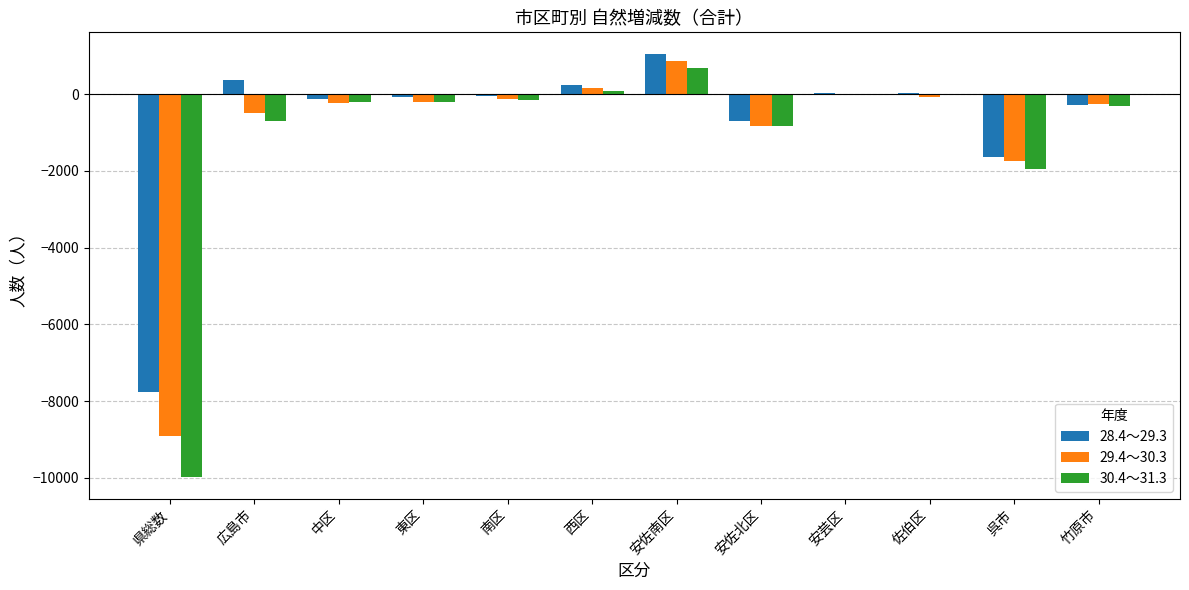

At which category is the sum across all series the highest?

安佐南区